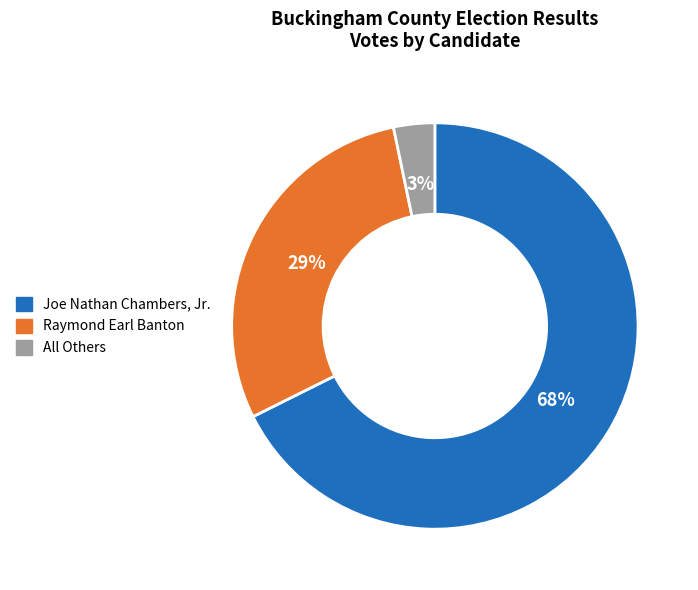

How many slices are in this pie chart?

3